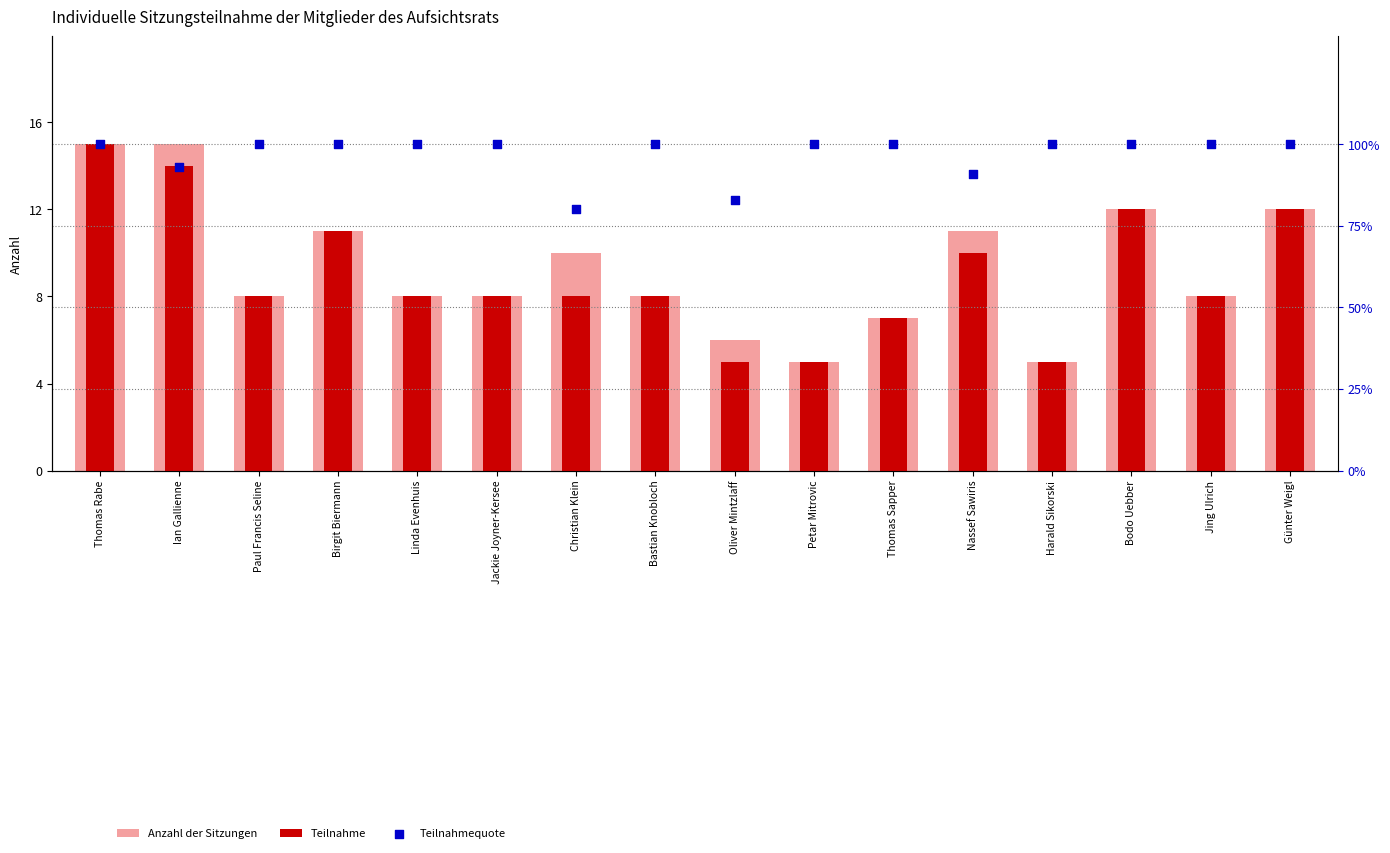

Which series reaches the minimum Y coordinate?

Teilnahmequote